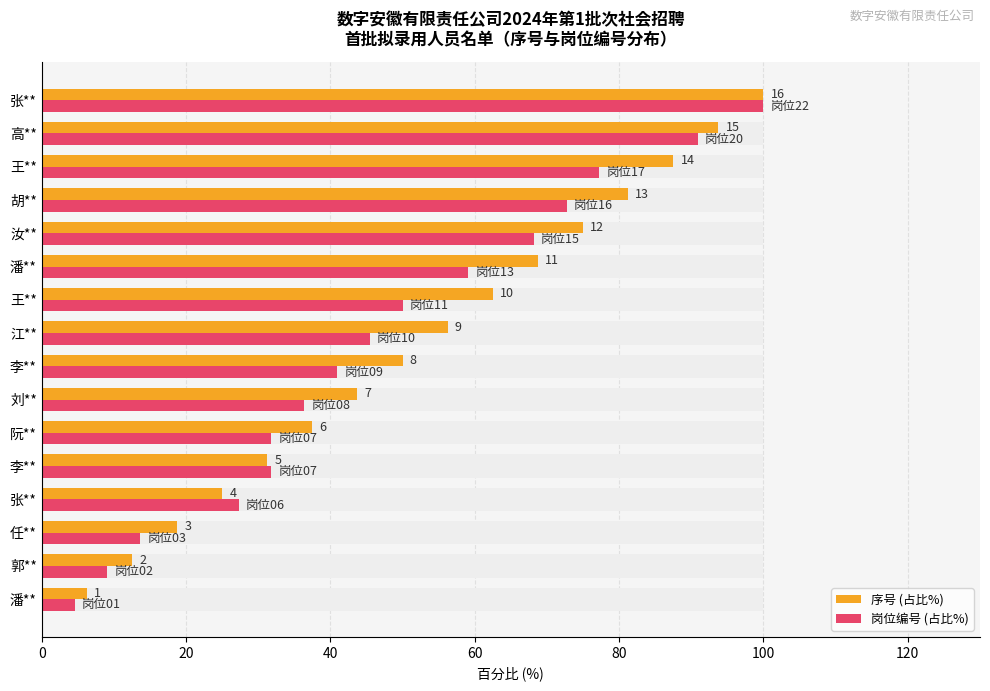

Are the bars horizontal?

Yes